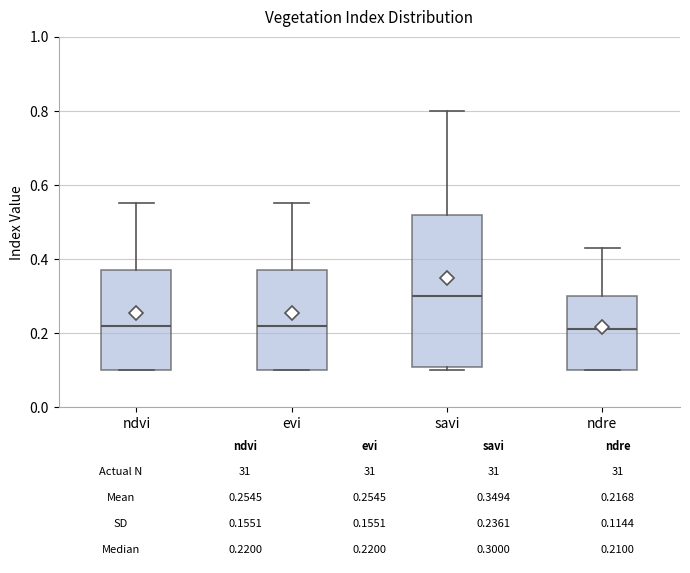

Comparing the boxes themselves (not the whiskers), which one is the tallest?

savi